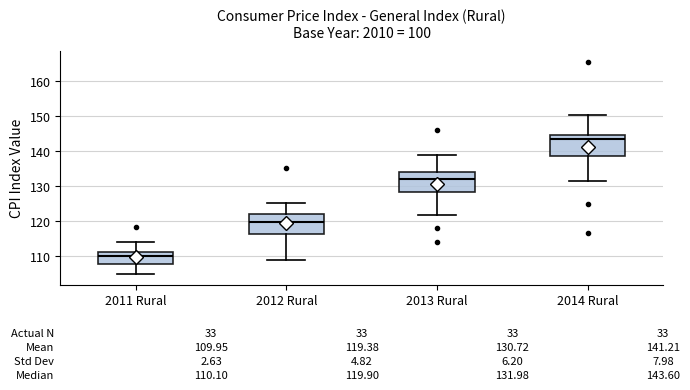

Which box has the lowest median line?

2011 Rural